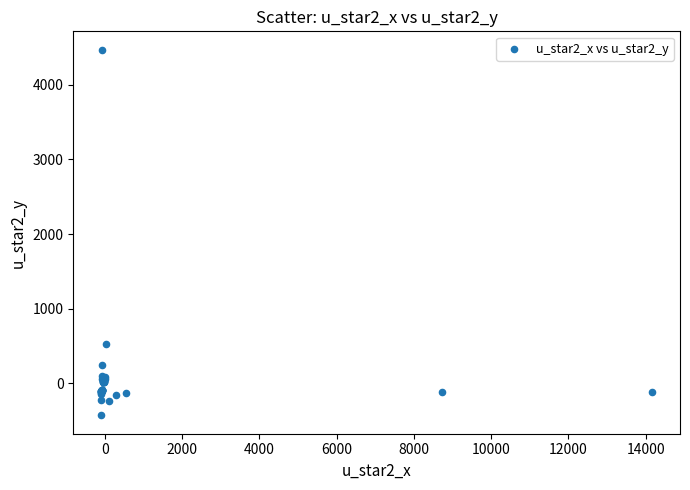

What Y value in the scatter plot is closest to 2019?

523.1